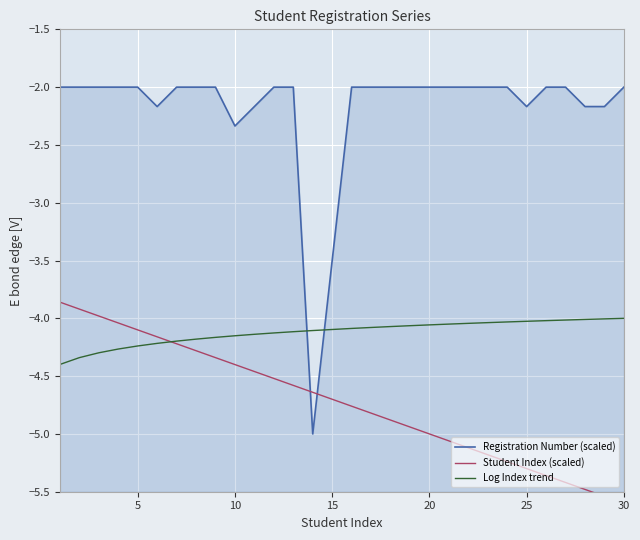

At which category does Registration Number (scaled) reach its first local peak?

5